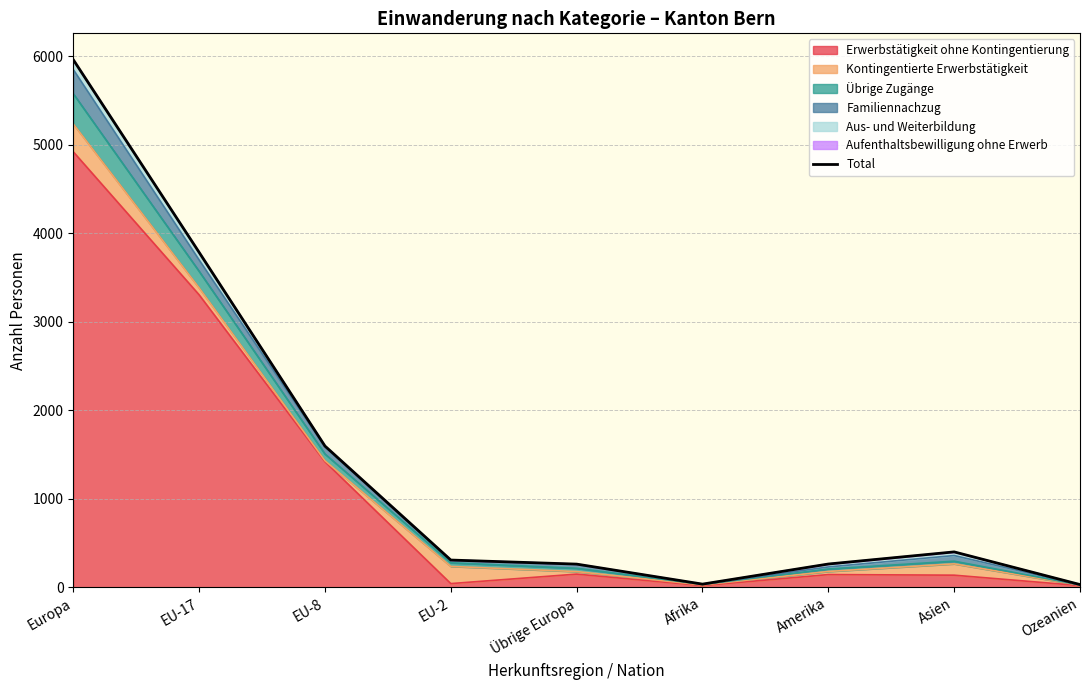

What is the ratio of the value at Asien to the value at Europa?

0.1